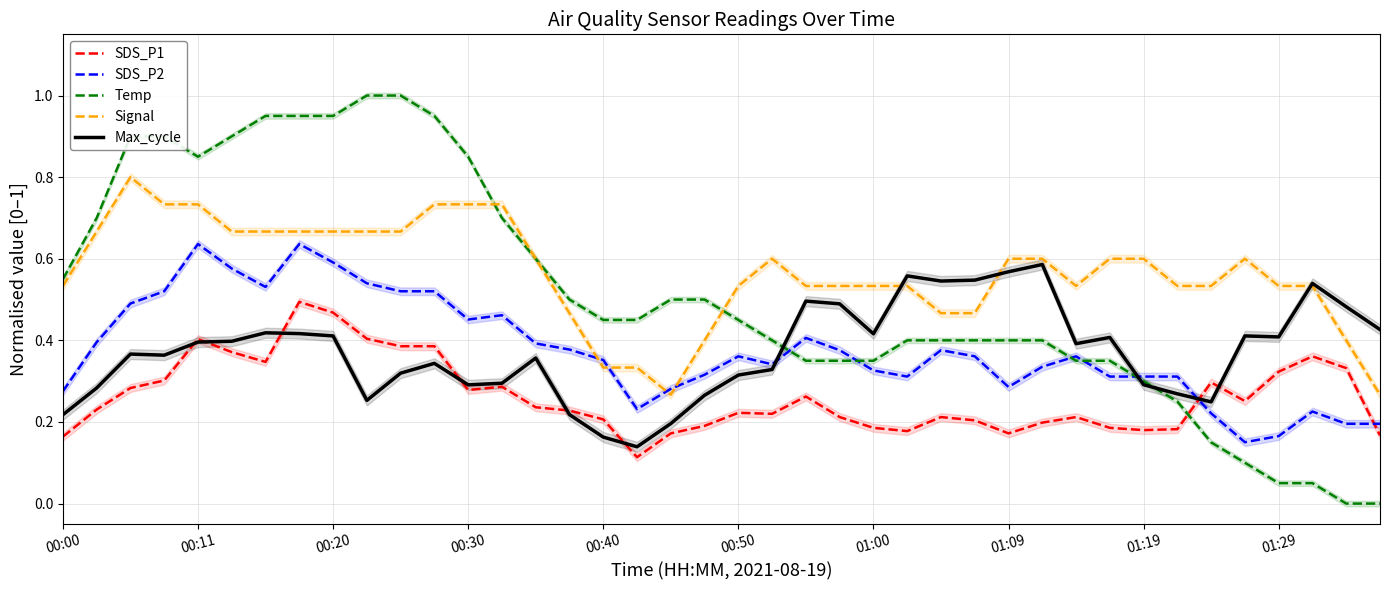

Reading right to left, transcribe all the data shown in this chart.

SDS_P1: 0.2	0.3	0.4	0.3	0.3	0.3	0.2	0.2	0.2	0.2	0.2	0.2	0.2	0.2	0.2	0.2	0.2	0.3	0.2	0.2	0.2	0.2	0.1	0.2	0.2	0.2	0.3	0.3	0.4	0.4	0.4	0.5	0.5	0.3	0.4	0.4	0.3	0.3	0.2	0.2
SDS_P2: 0.2	0.2	0.2	0.2	0.2	0.2	0.3	0.3	0.3	0.4	0.3	0.3	0.4	0.4	0.3	0.3	0.4	0.4	0.3	0.4	0.3	0.3	0.2	0.4	0.4	0.4	0.5	0.5	0.5	0.5	0.5	0.6	0.6	0.5	0.6	0.6	0.5	0.5	0.4	0.3
Temp: 0.0	0.0	0.0	0.0	0.1	0.1	0.2	0.3	0.3	0.3	0.4	0.4	0.4	0.4	0.4	0.3	0.3	0.3	0.4	0.4	0.5	0.5	0.4	0.4	0.5	0.6	0.7	0.8	0.9	1.0	1.0	0.9	0.9	0.9	0.9	0.8	0.9	0.9	0.7	0.5
Signal: 0.3	0.4	0.5	0.5	0.6	0.5	0.5	0.6	0.6	0.5	0.6	0.6	0.5	0.5	0.5	0.5	0.5	0.5	0.6	0.5	0.4	0.3	0.3	0.3	0.5	0.6	0.7	0.7	0.7	0.7	0.7	0.7	0.7	0.7	0.7	0.7	0.7	0.8	0.7	0.5
Max_cycle: 0.4	0.5	0.5	0.4	0.4	0.2	0.3	0.3	0.4	0.4	0.6	0.6	0.5	0.5	0.6	0.4	0.5	0.5	0.3	0.3	0.3	0.2	0.1	0.2	0.2	0.4	0.3	0.3	0.3	0.3	0.3	0.4	0.4	0.4	0.4	0.4	0.4	0.4	0.3	0.2